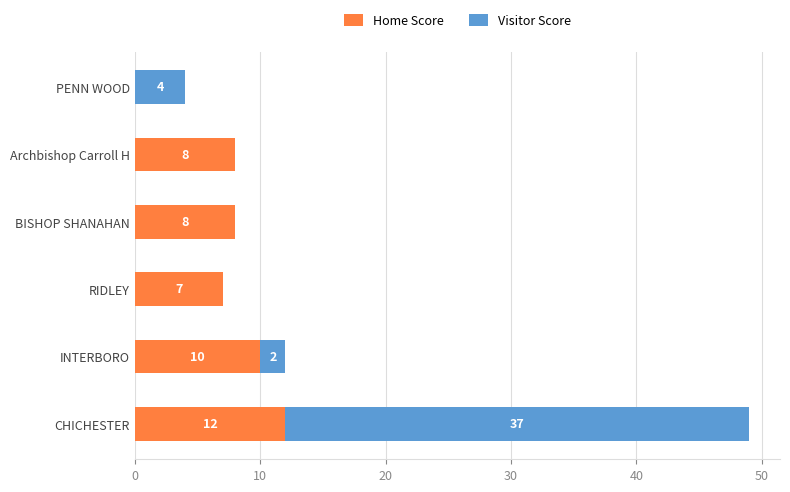

The Home Score series shows 12 at CHICHESTER. True or false?

True